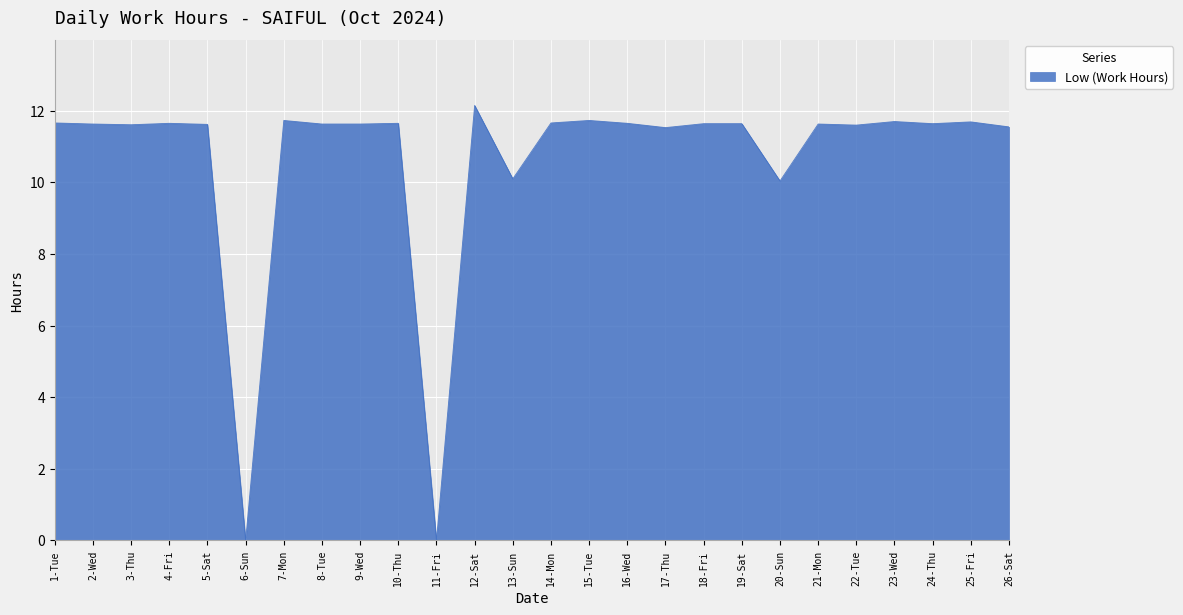

How many lines are shown in the chart?

1